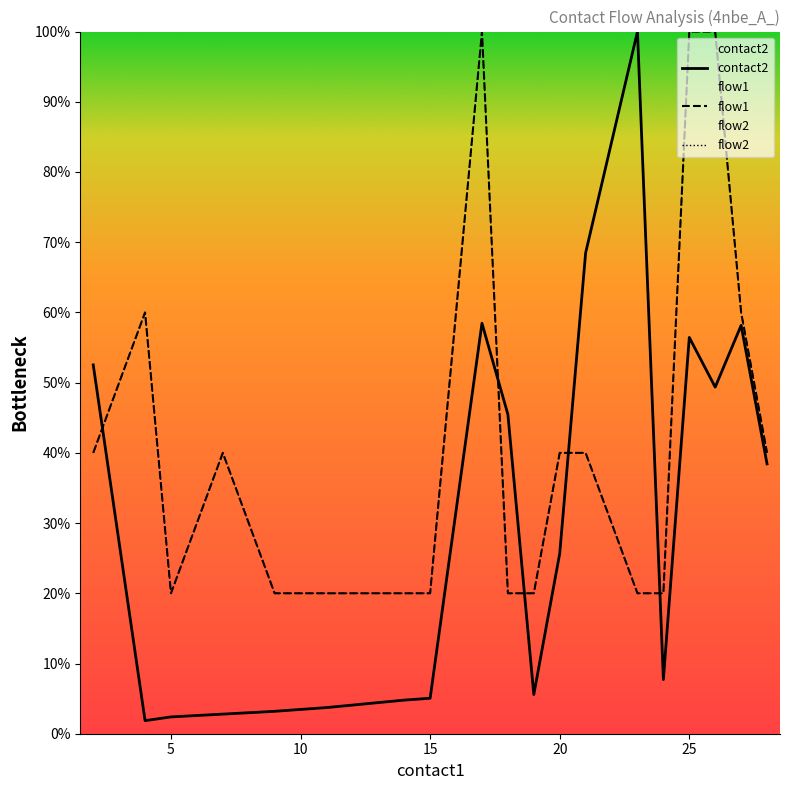

How many interior local valleys does the contact2 series have?

4